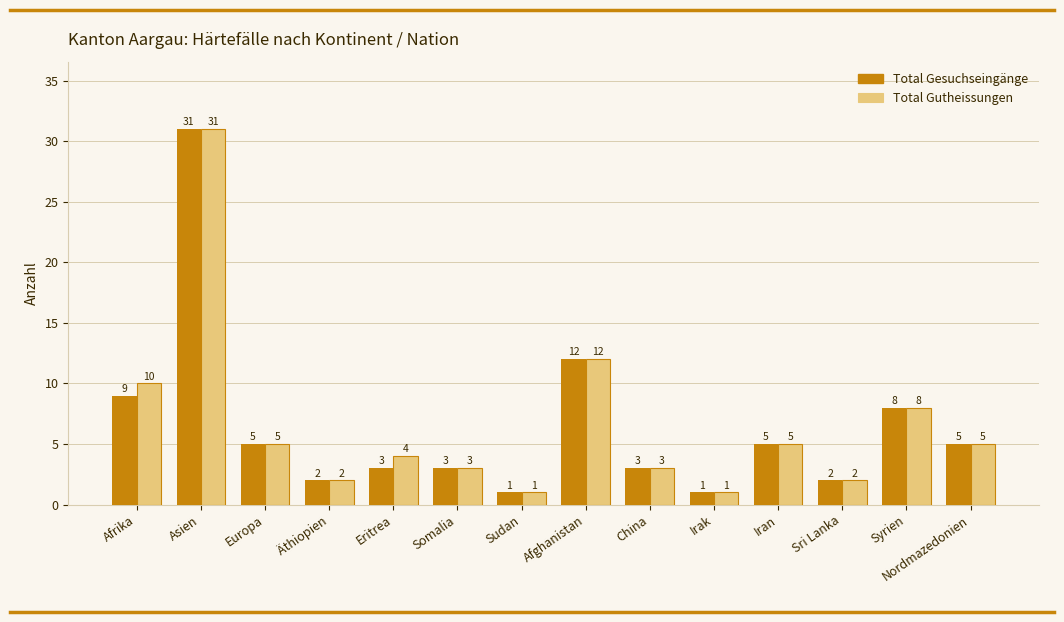

Where is Total Gutheissungen nearest to the value 16?

Afghanistan